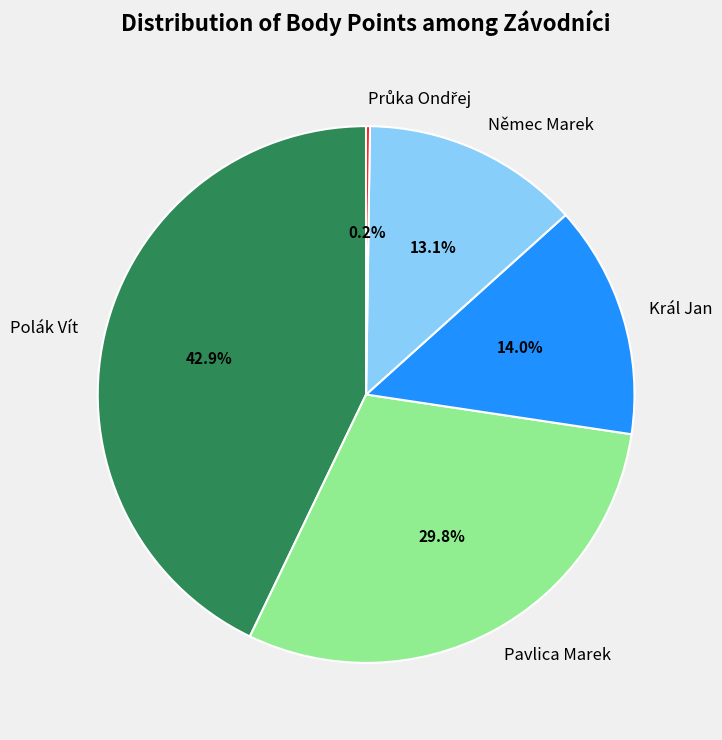

How much of the chart is everything except Král Jan?

86.0%